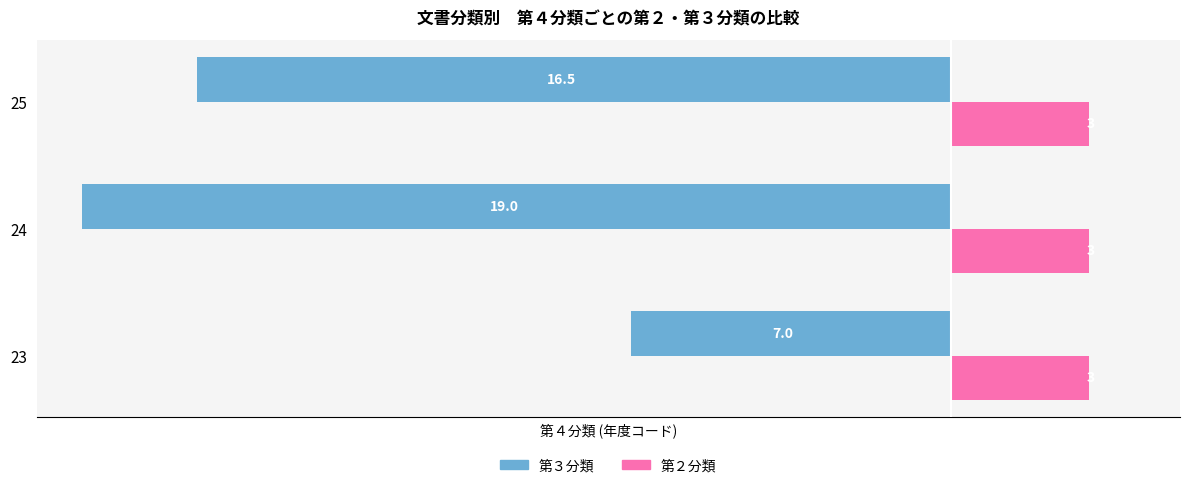

What is the minimum value for 第３分類?

-19.0